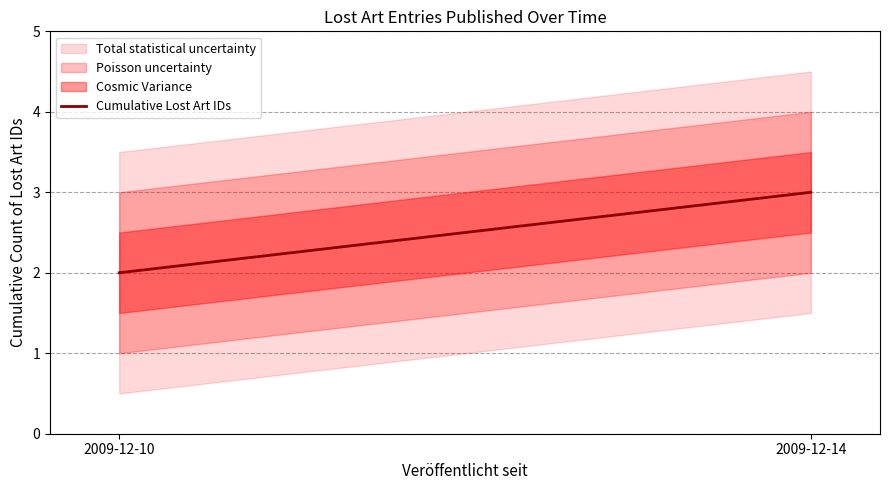

What is the sum of the values at 2009-12-10 and 2009-12-14?

5